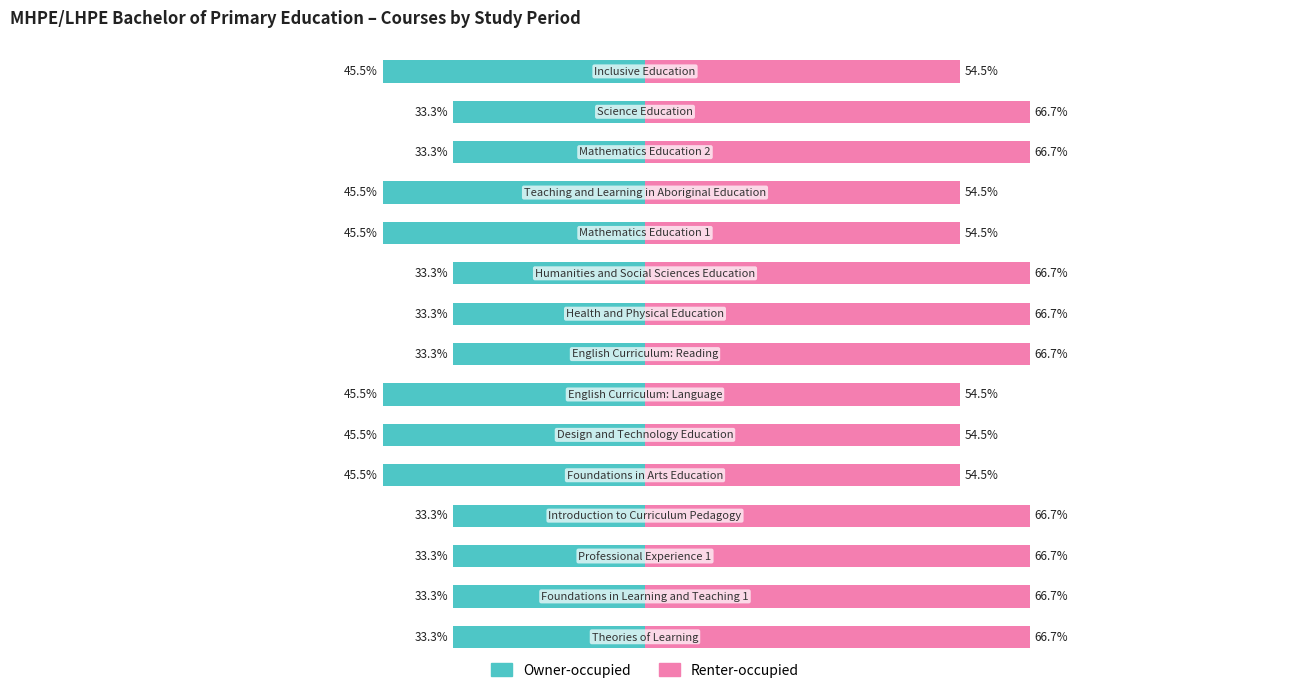

Read the Renter-occupied value at 6.

54.5